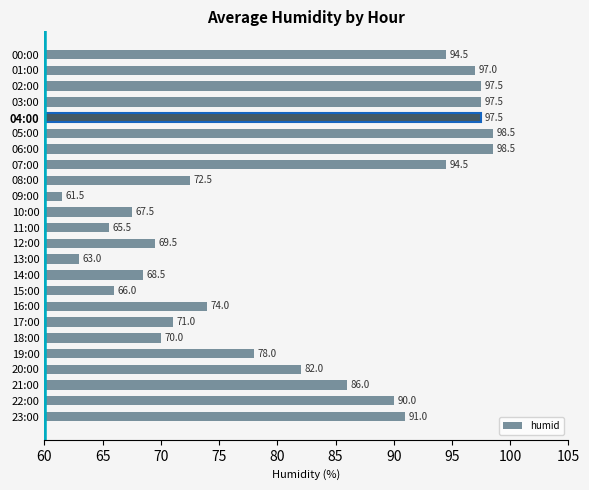

What is the change in value from 08:00 to 20:00?

+9.5